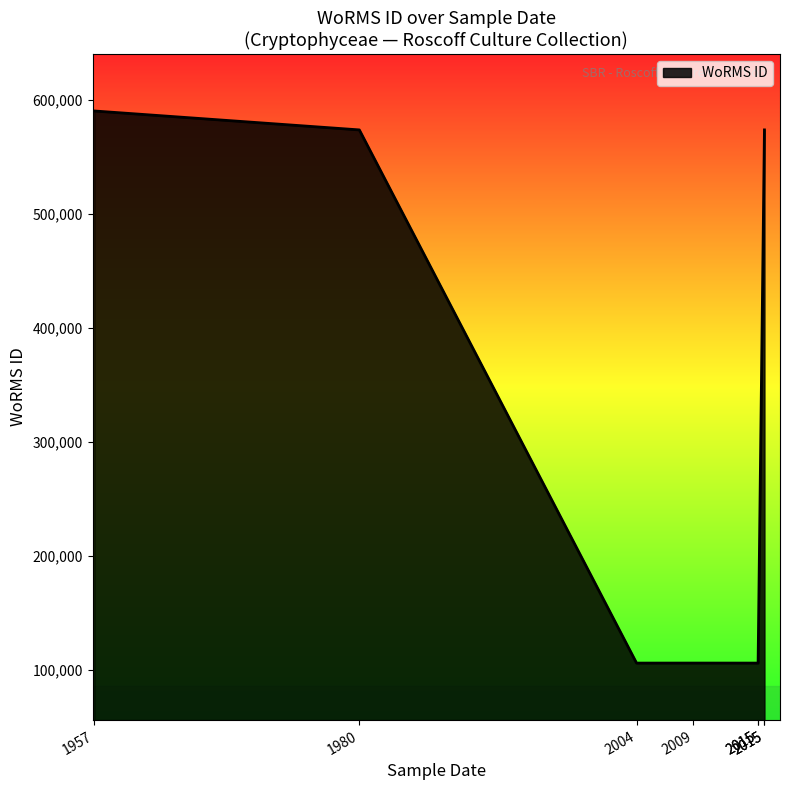

Where is the data nearest to the value 348425?

01-05-1980